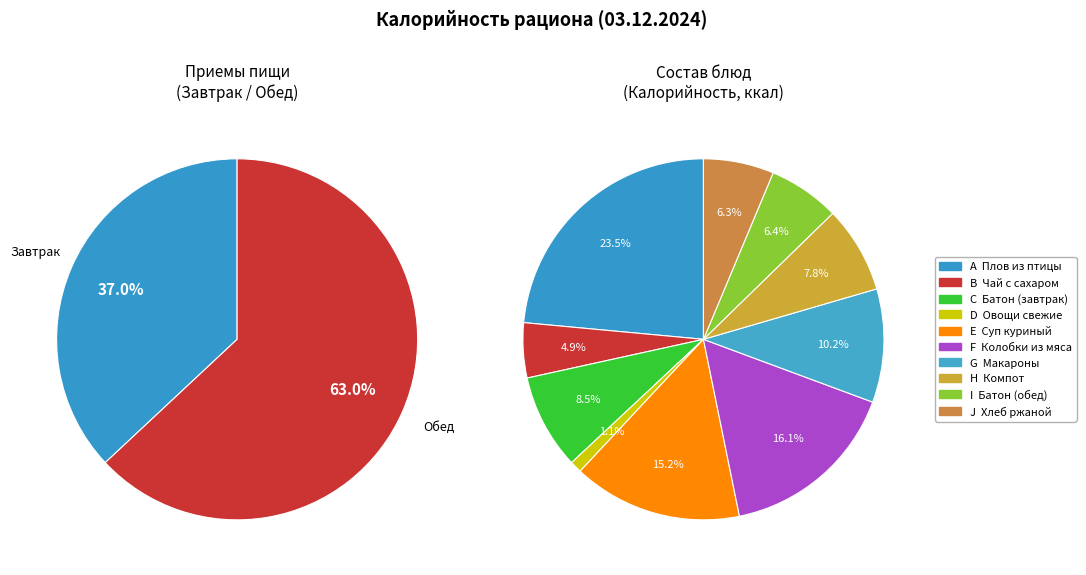

Is the sum of Обед and Завтрак greater than half?

Yes